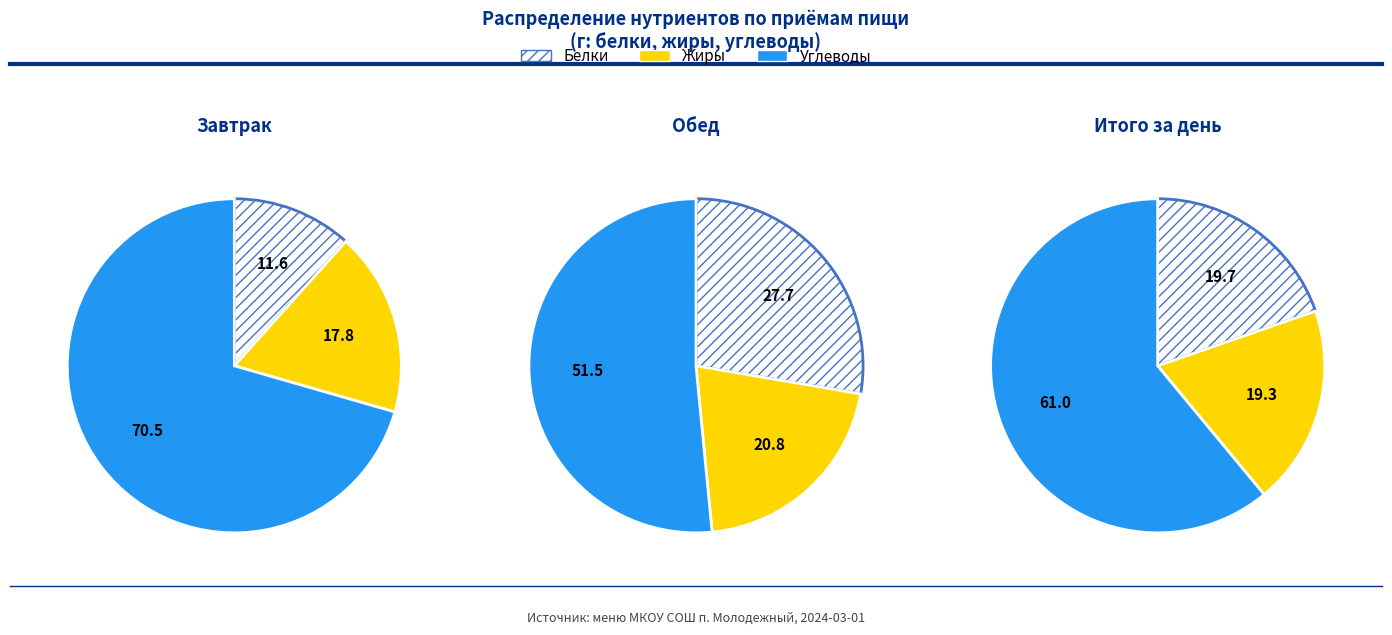

Does Завтрак account for over 50% of the chart?

No